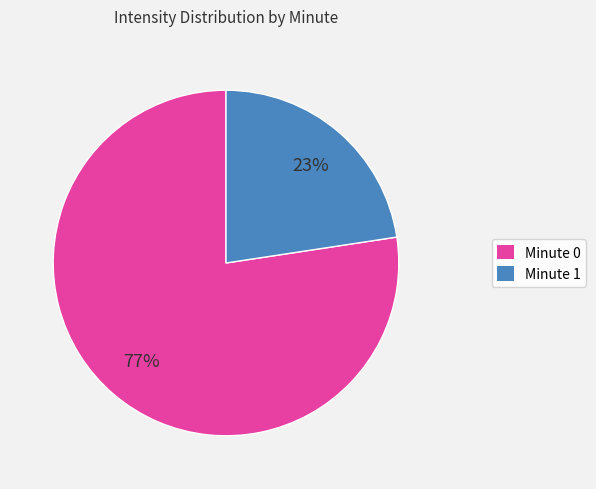

Which slice is the smallest?

Minute 1